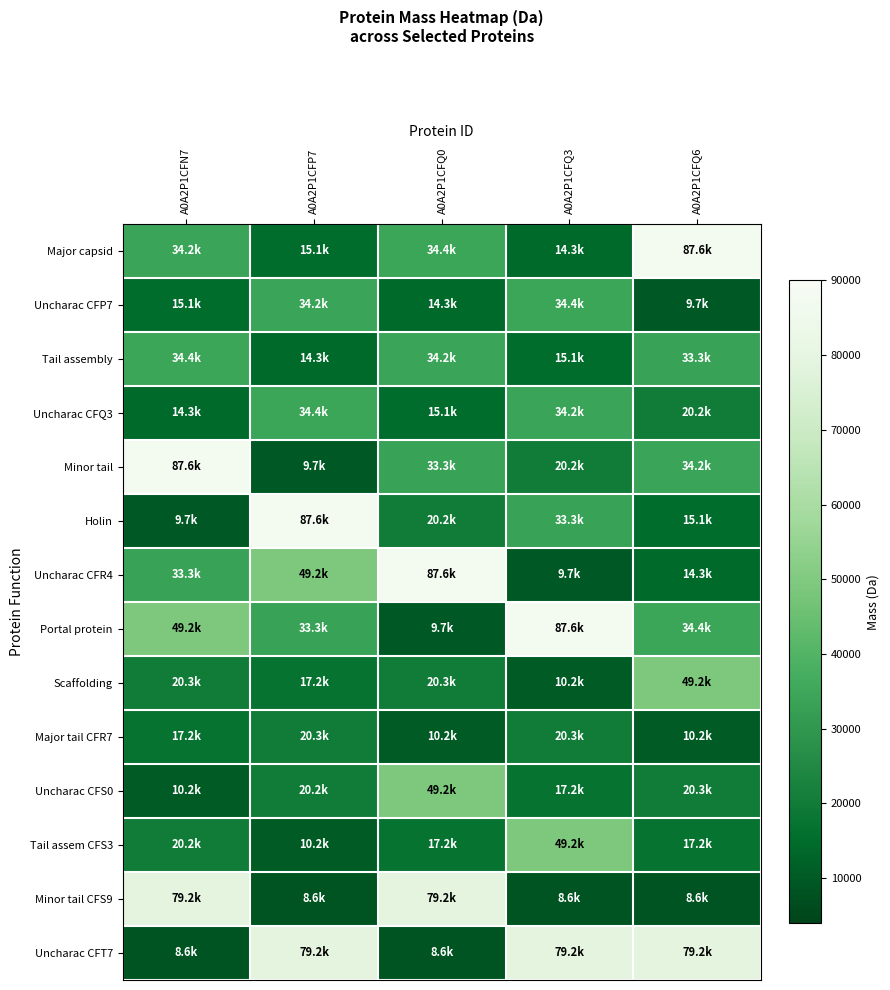

Reading left to right, extract all data points from this chart.

Major capsid: A0A2P1CFN7=34176.2	A0A2P1CFP7=15056.9	A0A2P1CFQ0=34392.8	A0A2P1CFQ3=14257.5	A0A2P1CFQ6=87616.4
Uncharac CFP7: A0A2P1CFN7=15056.9	A0A2P1CFP7=34176.2	A0A2P1CFQ0=14257.5	A0A2P1CFQ3=34392.8	A0A2P1CFQ6=9748.5
Tail assembly: A0A2P1CFN7=34392.8	A0A2P1CFP7=14257.5	A0A2P1CFQ0=34176.2	A0A2P1CFQ3=15056.9	A0A2P1CFQ6=33269.1
Uncharac CFQ3: A0A2P1CFN7=14257.5	A0A2P1CFP7=34392.8	A0A2P1CFQ0=15056.9	A0A2P1CFQ3=34176.2	A0A2P1CFQ6=20182.8
Minor tail: A0A2P1CFN7=87616.4	A0A2P1CFP7=9748.5	A0A2P1CFQ0=33269.1	A0A2P1CFQ3=20182.8	A0A2P1CFQ6=34176.2
Holin: A0A2P1CFN7=9748.5	A0A2P1CFP7=87616.4	A0A2P1CFQ0=20182.8	A0A2P1CFQ3=33269.1	A0A2P1CFQ6=15056.9
Uncharac CFR4: A0A2P1CFN7=33269.1	A0A2P1CFP7=49165.0	A0A2P1CFQ0=87616.4	A0A2P1CFQ3=9748.5	A0A2P1CFQ6=14257.5
Portal protein: A0A2P1CFN7=49165.0	A0A2P1CFP7=33269.1	A0A2P1CFQ0=9748.5	A0A2P1CFQ3=87616.4	A0A2P1CFQ6=34392.8
Scaffolding: A0A2P1CFN7=20299.2	A0A2P1CFP7=17237.3	A0A2P1CFQ0=20299.2	A0A2P1CFQ3=10159.0	A0A2P1CFQ6=49165.0
Major tail CFR7: A0A2P1CFN7=17237.3	A0A2P1CFP7=20299.2	A0A2P1CFQ0=10159.0	A0A2P1CFQ3=20299.2	A0A2P1CFQ6=10159.0
Uncharac CFS0: A0A2P1CFN7=10159.0	A0A2P1CFP7=20182.8	A0A2P1CFQ0=49165.0	A0A2P1CFQ3=17237.3	A0A2P1CFQ6=20299.2
Tail assem CFS3: A0A2P1CFN7=20182.8	A0A2P1CFP7=10159.0	A0A2P1CFQ0=17237.3	A0A2P1CFQ3=49165.0	A0A2P1CFQ6=17237.3
Minor tail CFS9: A0A2P1CFN7=79218.3	A0A2P1CFP7=8583.1	A0A2P1CFQ0=79218.3	A0A2P1CFQ3=8583.1	A0A2P1CFQ6=8583.1
Uncharac CFT7: A0A2P1CFN7=8583.1	A0A2P1CFP7=79218.3	A0A2P1CFQ0=8583.1	A0A2P1CFQ3=79218.3	A0A2P1CFQ6=79218.3